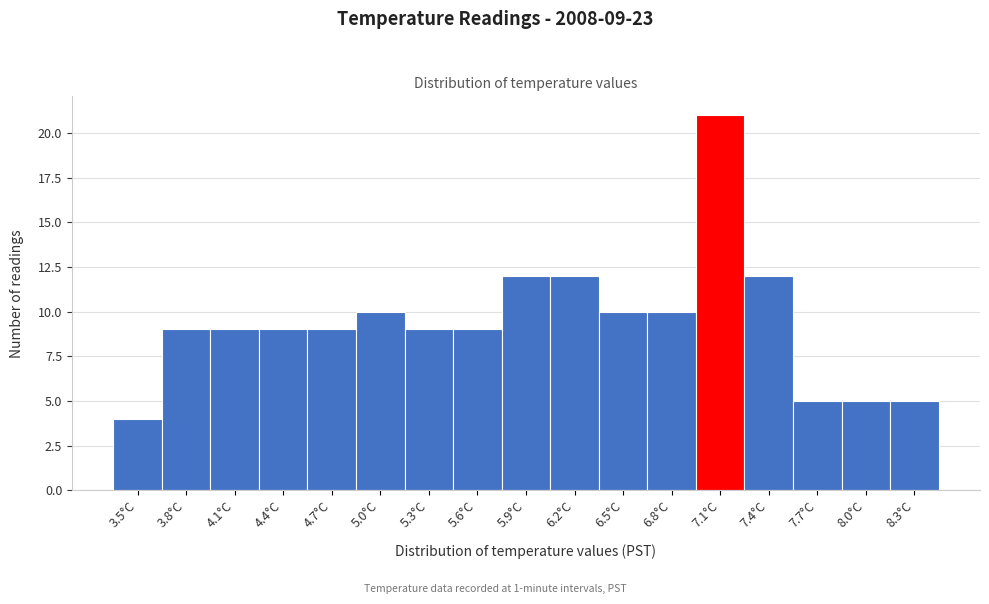

Which range on the x-axis has the tallest bar?

7.0 to 7.3